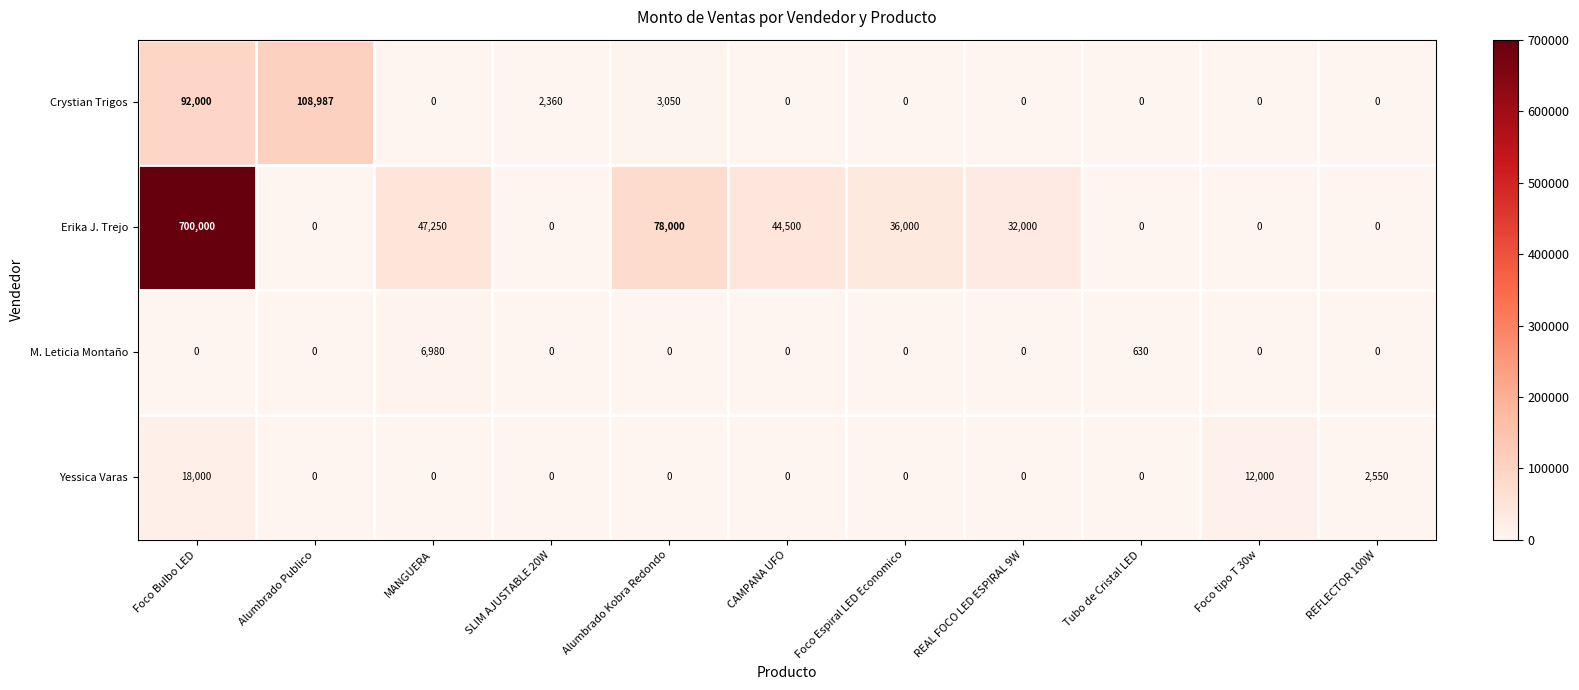

The value of M. Leticia Montaño at Foco Bulbo LED is -3544. True or false?

False